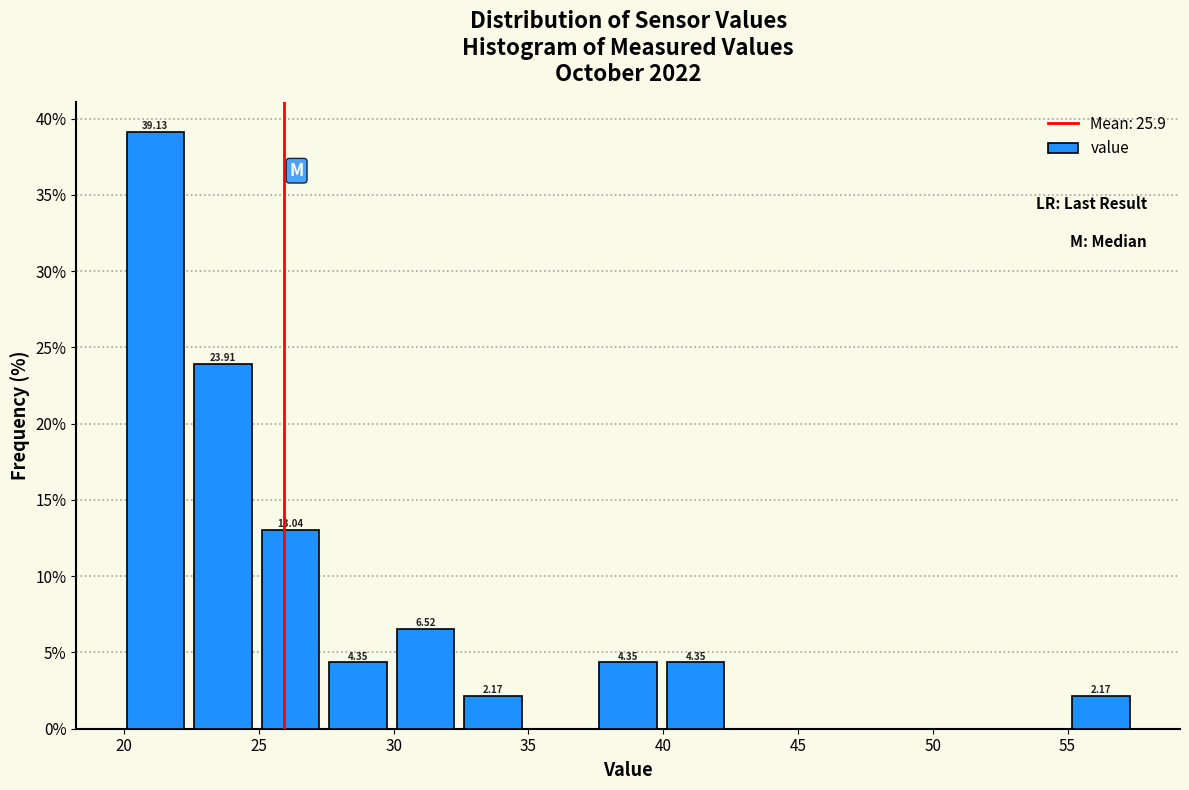

Which range on the x-axis has the tallest bar?

20.0 to 22.5